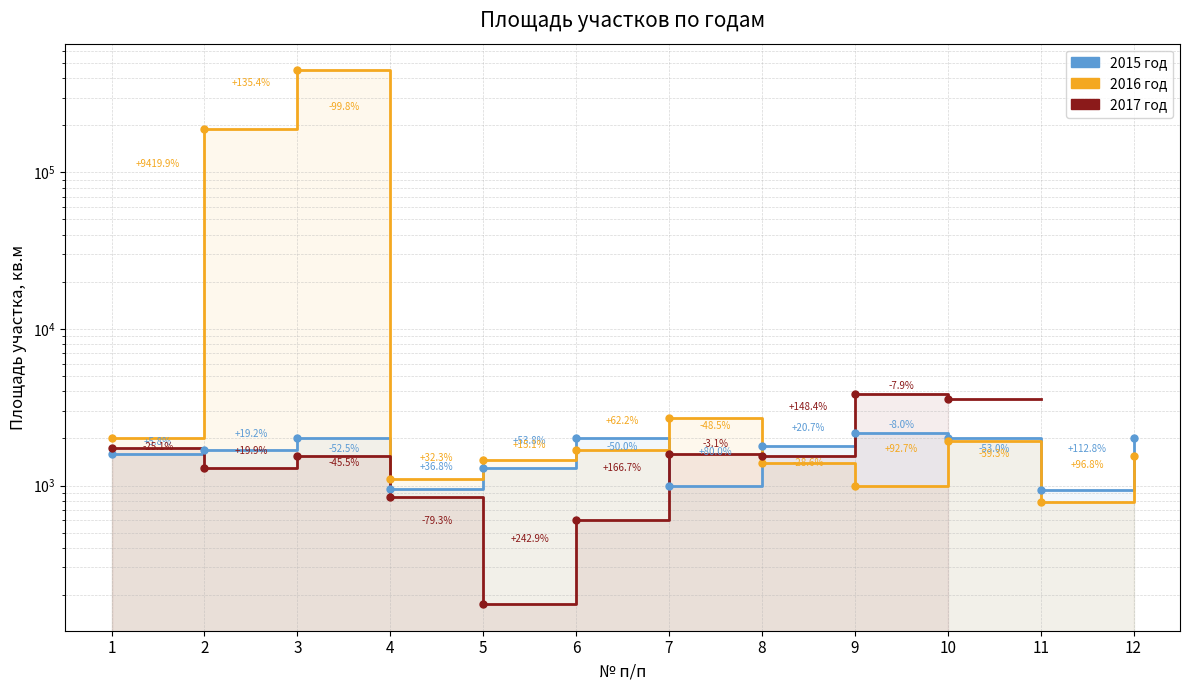

Count the number of data series in this chart.

3